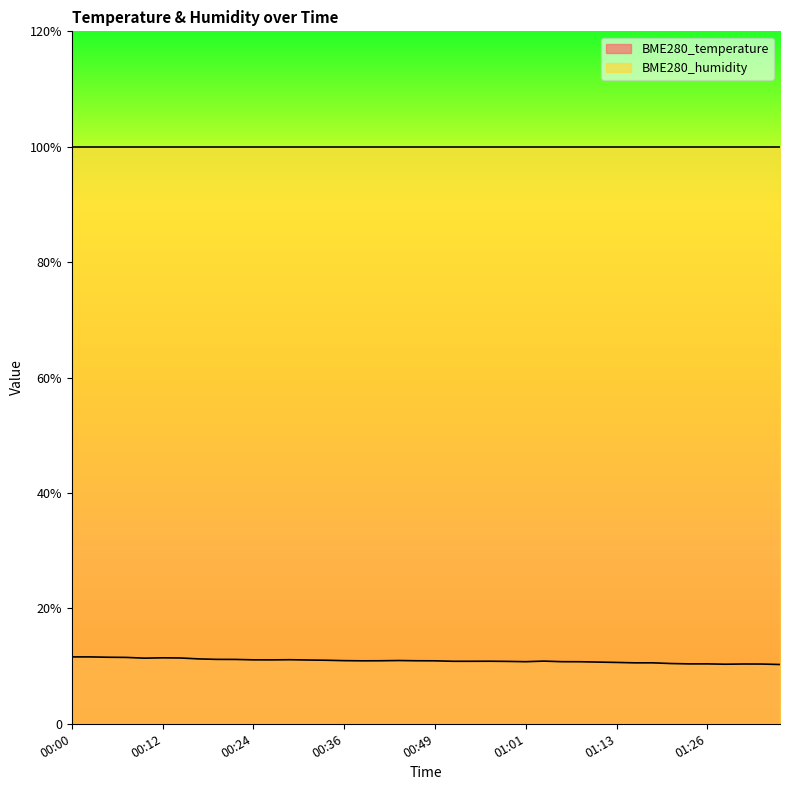

Reading left to right, what are all the values shown in this chart?

00:00=11.6	00:02=11.6	00:05=11.5	00:07=11.5	00:10=11.4	00:12=11.4	00:15=11.4	00:17=11.2	00:19=11.2	00:22=11.2	00:24=11.1	00:27=11.1	00:29=11.1	00:32=11.1	00:34=11.0	00:36=10.9	00:39=10.9	00:41=10.9	00:44=11.0	00:46=10.9	00:49=10.9	00:51=10.8	00:54=10.8	00:56=10.8	00:58=10.8	01:01=10.8	01:03=10.9	01:06=10.8	01:08=10.8	01:11=10.7	01:13=10.6	01:16=10.6	01:18=10.6	01:21=10.4	01:23=10.4	01:26=10.4	01:28=10.3	01:30=10.4	01:33=10.3	01:35=10.3